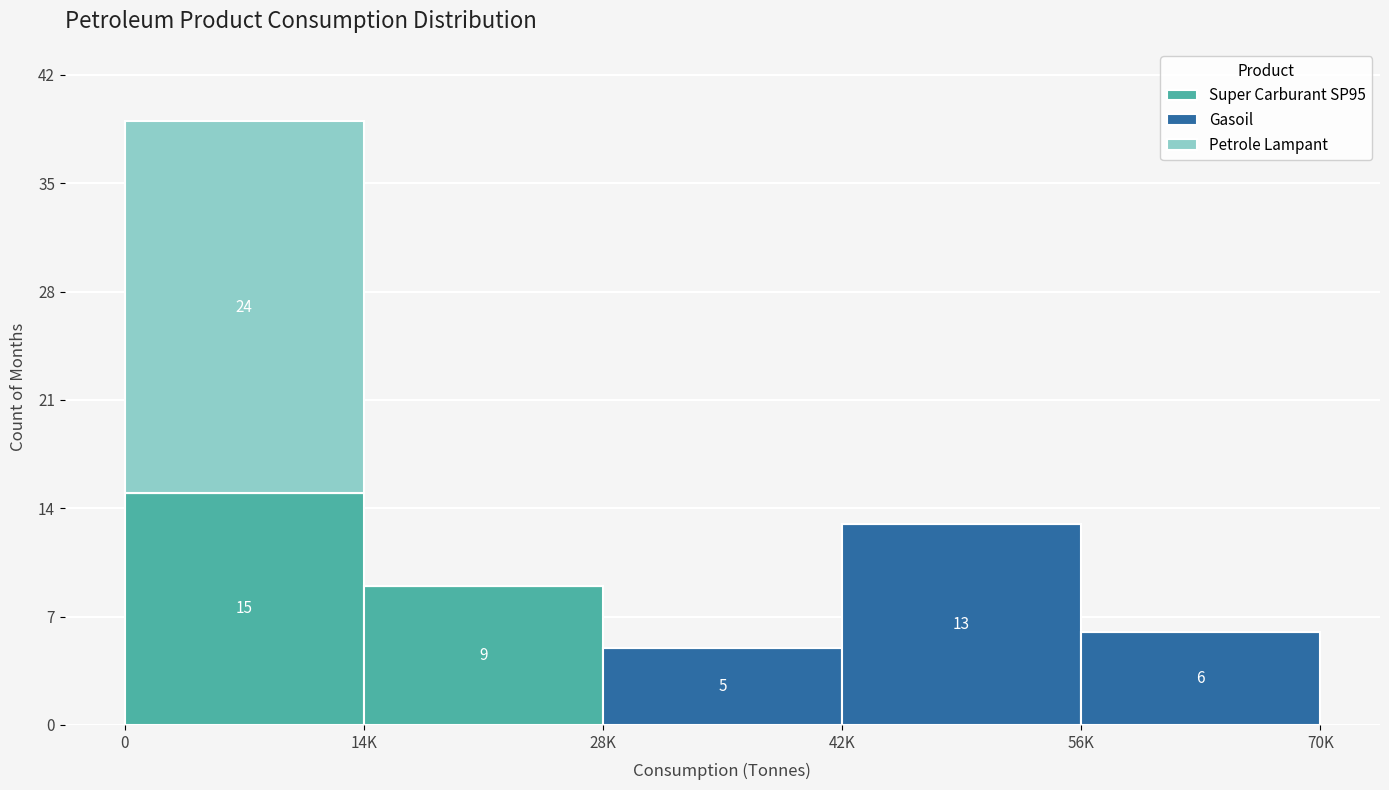

Reading left to right, list the values for the Super Carburant SP95 series.

0=15	14K=9	28K=0	42K=0	56K=0